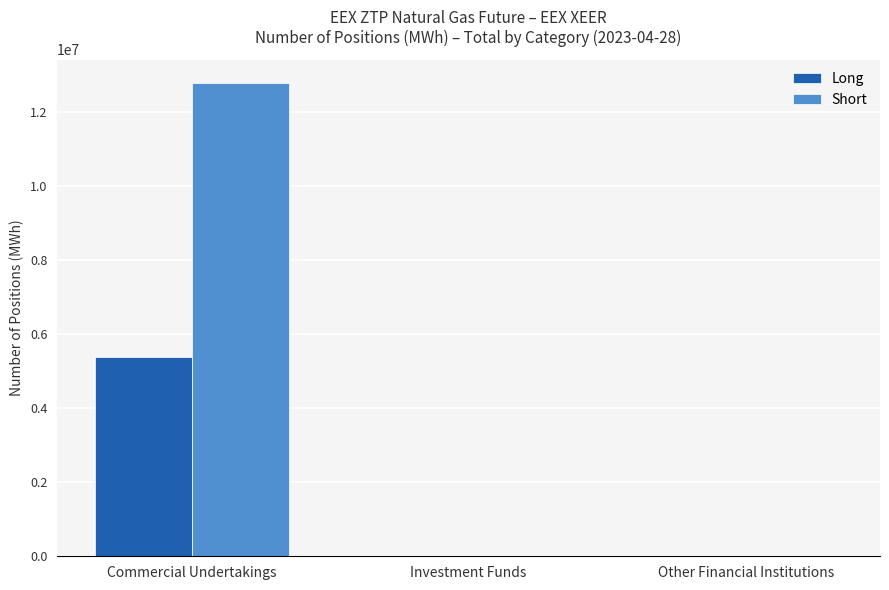

The value of Short at Commercial Undertakings is 12783585. True or false?

True